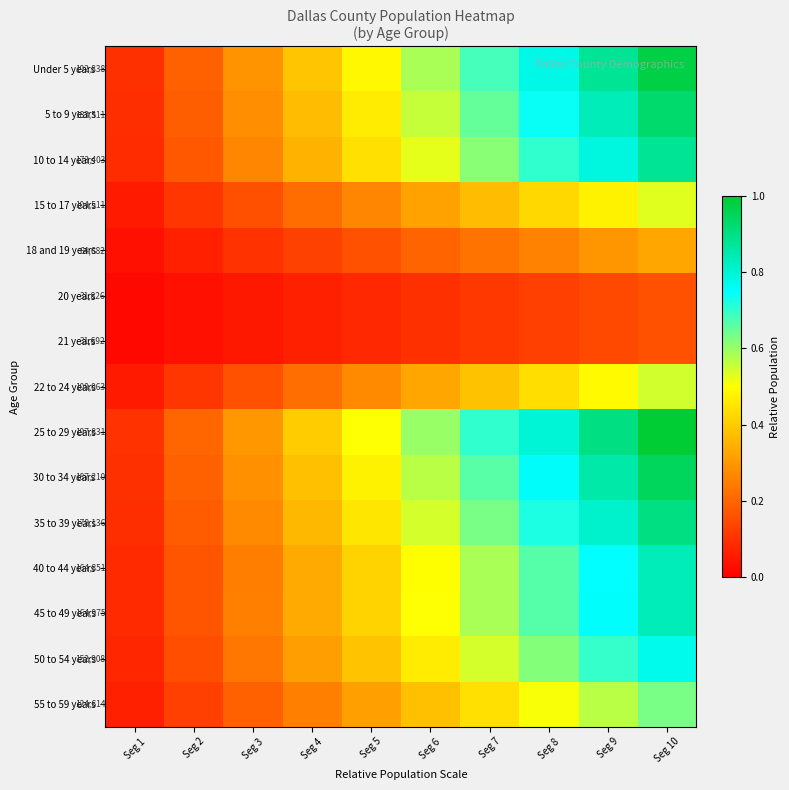

At Seg 3, list the series in order from smallest to largest.

21 years, 20 years, 18 and 19 years, 15 to 17 years, 22 to 24 years, 55 to 59 years, 50 to 54 years, 40 to 44 years, 45 to 49 years, 10 to 14 years, 35 to 39 years, 5 to 9 years, 30 to 34 years, Under 5 years, 25 to 29 years